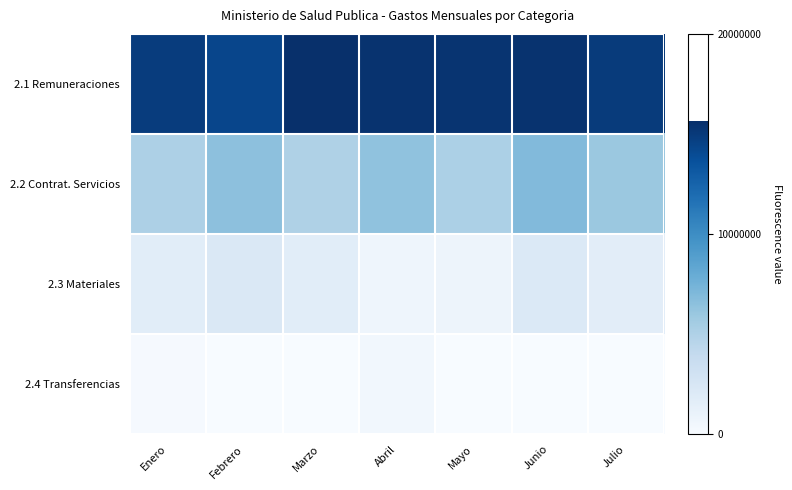

Which has a higher value, Julio or Junio?

Junio